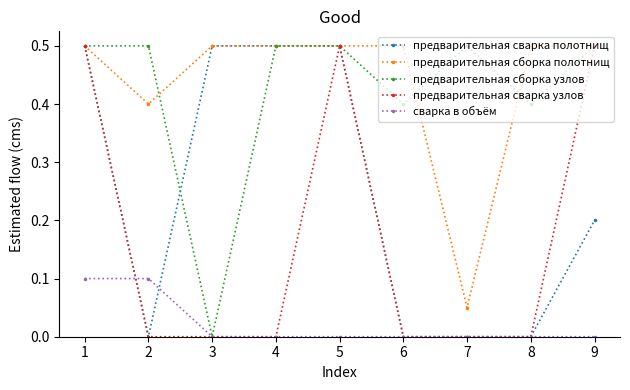

At which category does предварительная сварка полотнищ reach its first local valley?

2